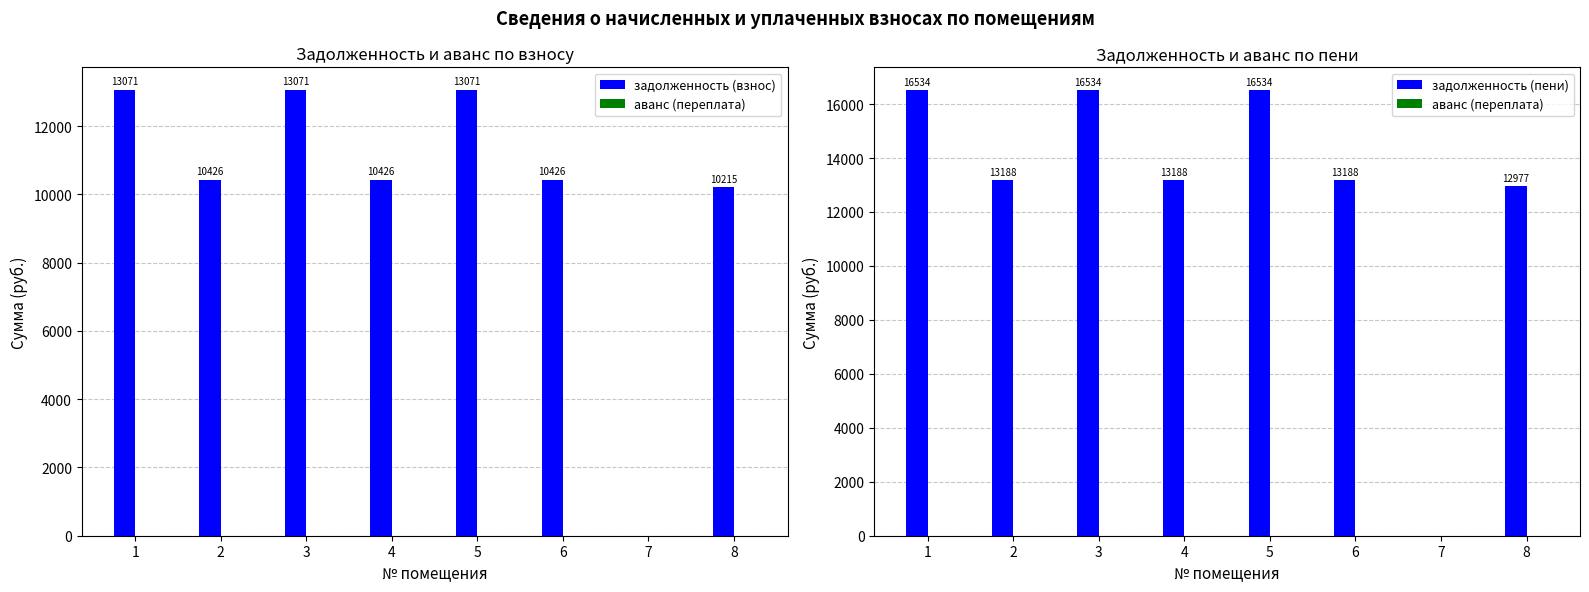

What is the spread (max minus min) of values at 8?

12977.4